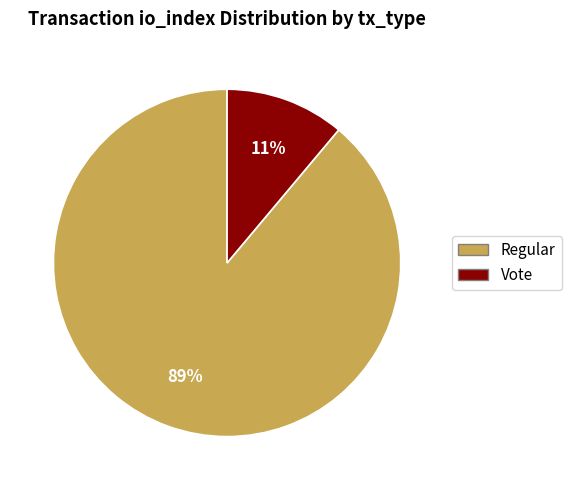

Is it true that Regular is 99% of the pie?

False